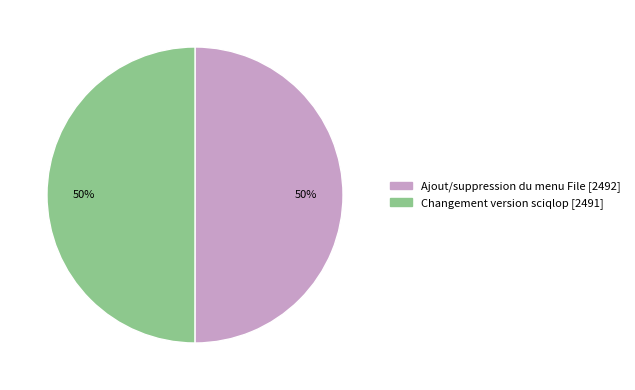

To the nearest percent, what is the combined percentage of Changement version sciqlop and Ajout/suppression du menu File?

100%